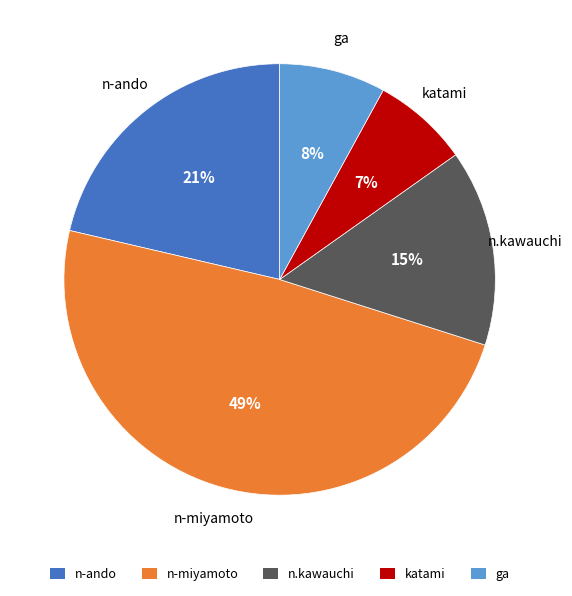

Rank the categories by value from highest to lowest.

n-miyamoto, n-ando, n.kawauchi, ga, katami